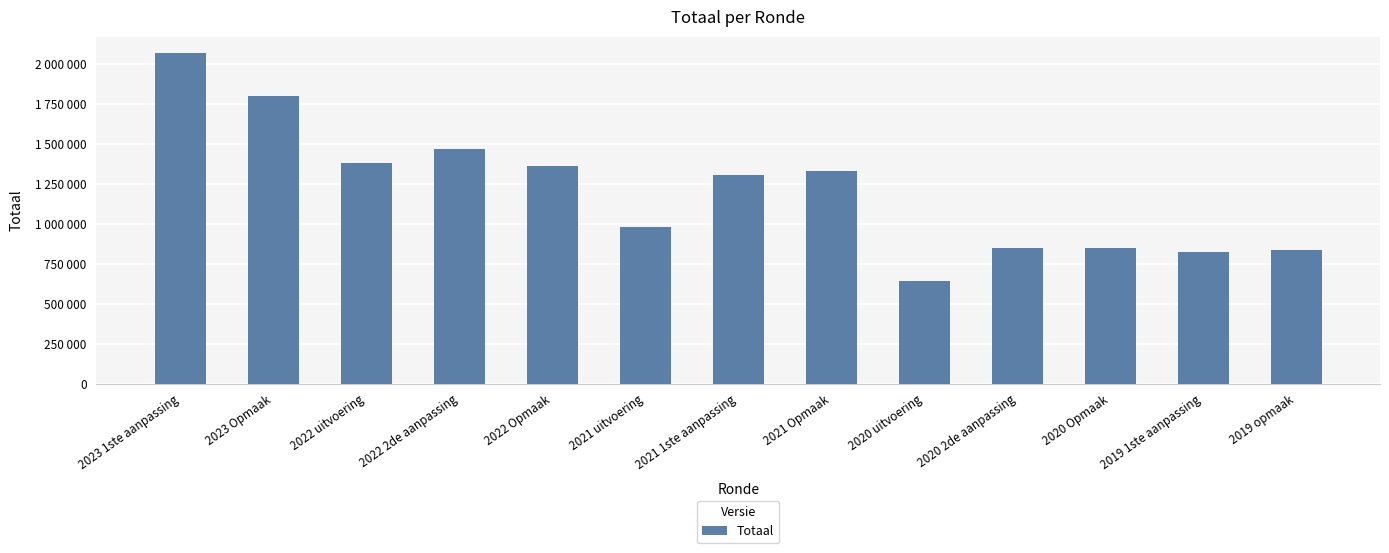

What is the smallest value displayed?

640374